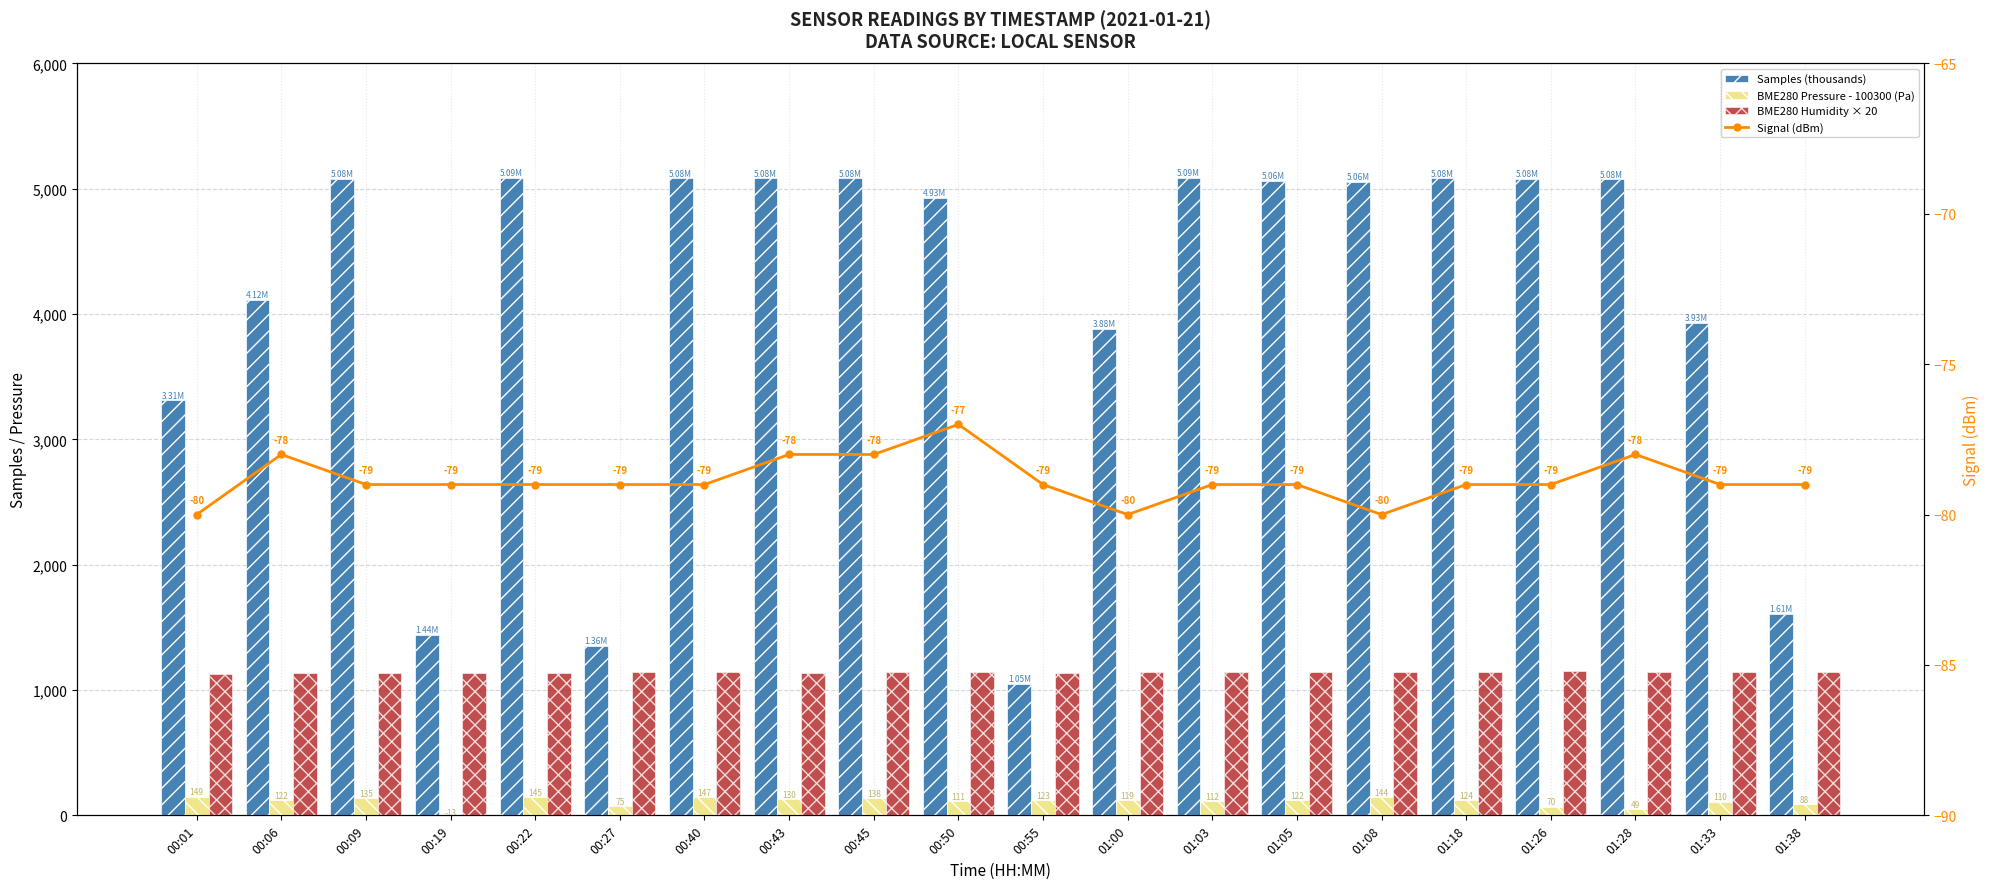

What is the label of the 4th bar from the left?

00:19